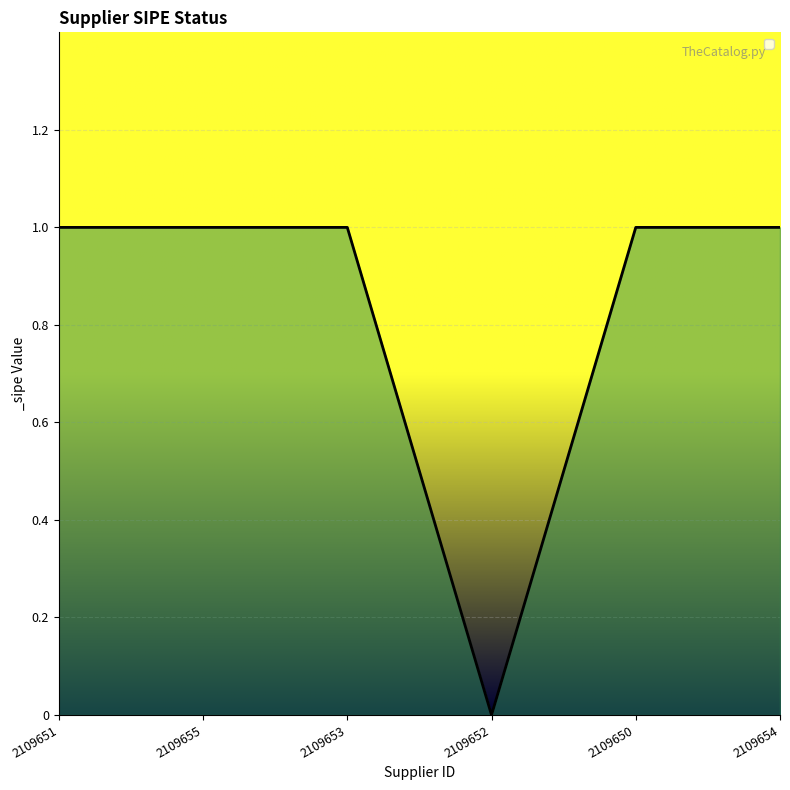

What is the maximum value shown in the chart?

1